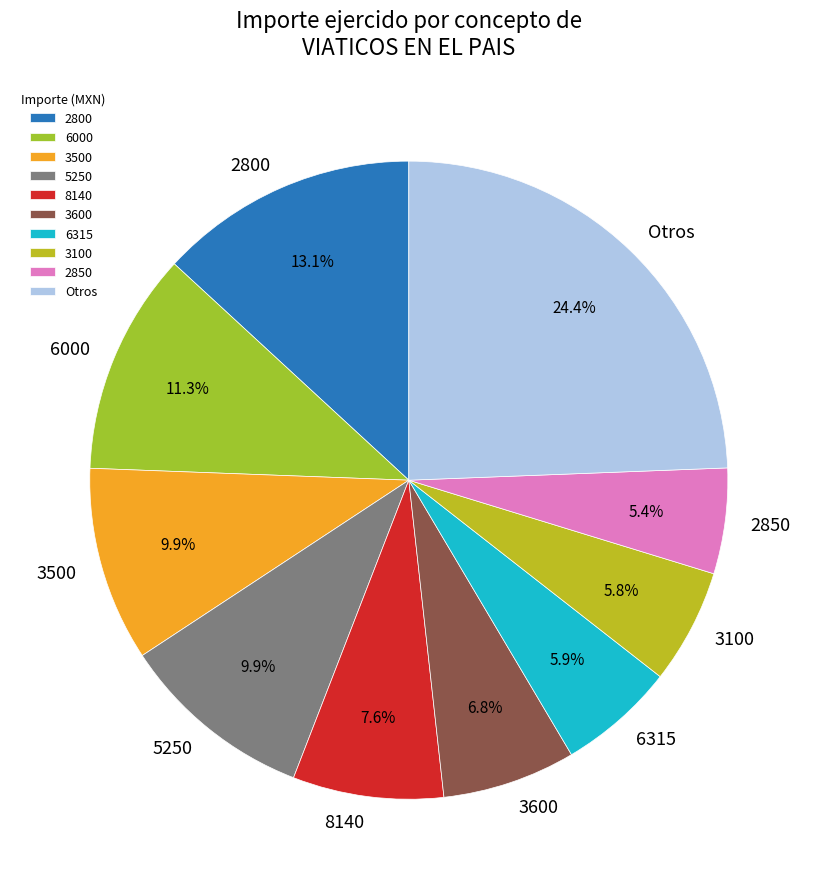

What is the largest slice in the pie chart?

Otros